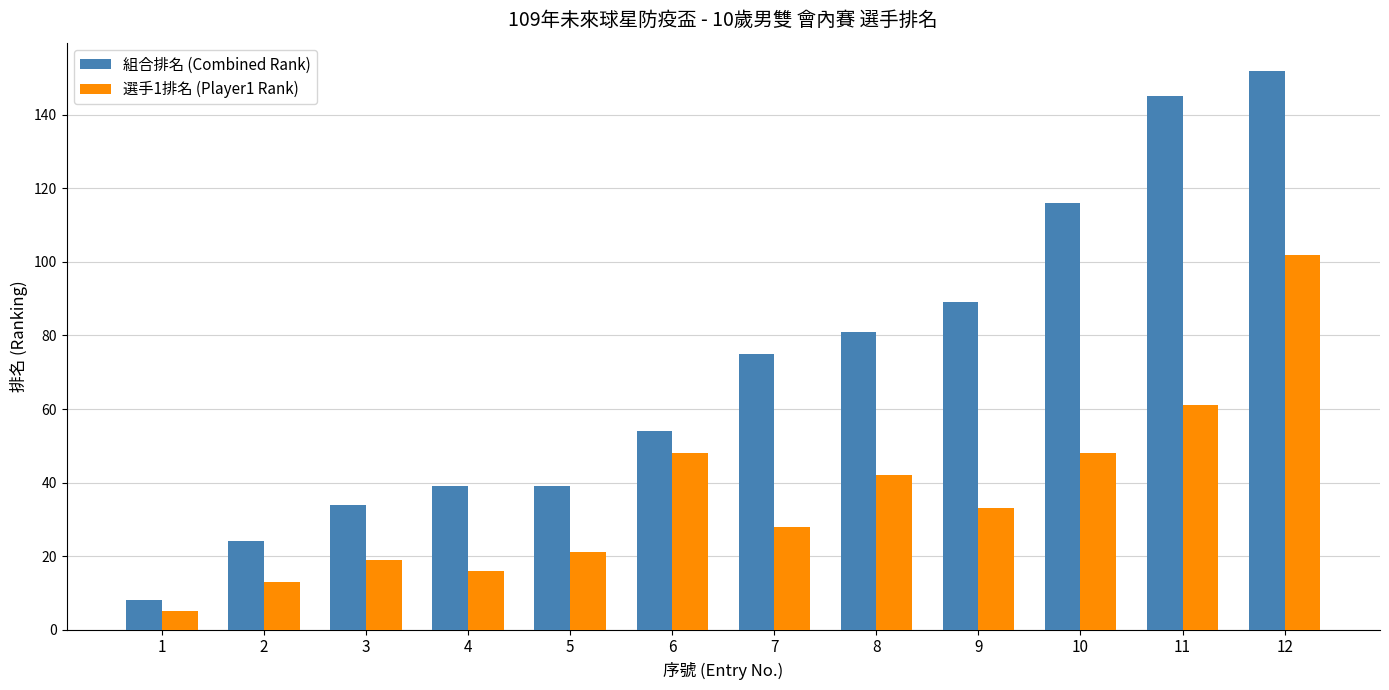

What is the difference between the maximum and minimum values in the 組合排名 (Combined Rank) series?

144